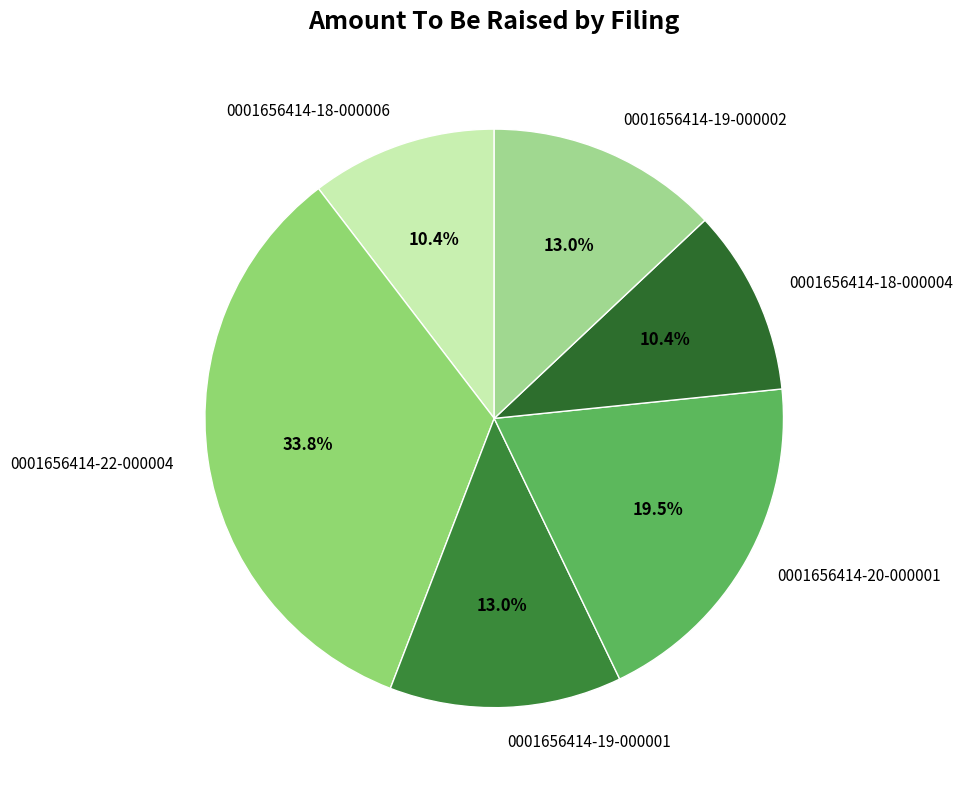

Is it true that 0001656414-20-000001 is 7% of the pie?

False